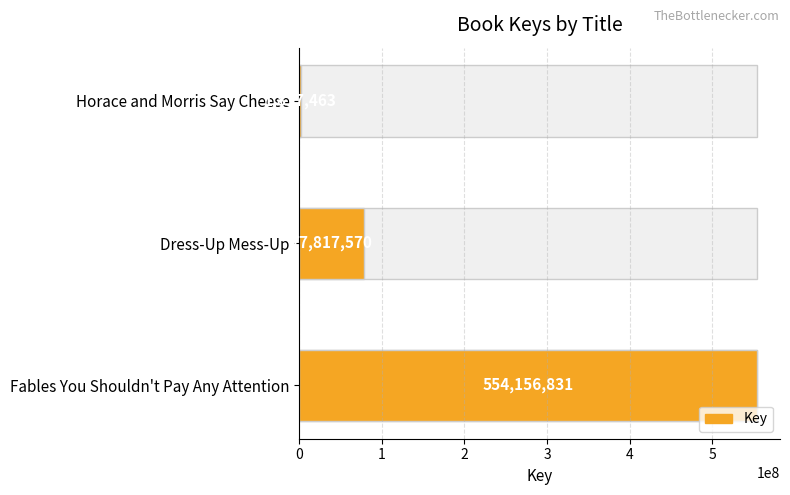

How many data points does each series have?

3